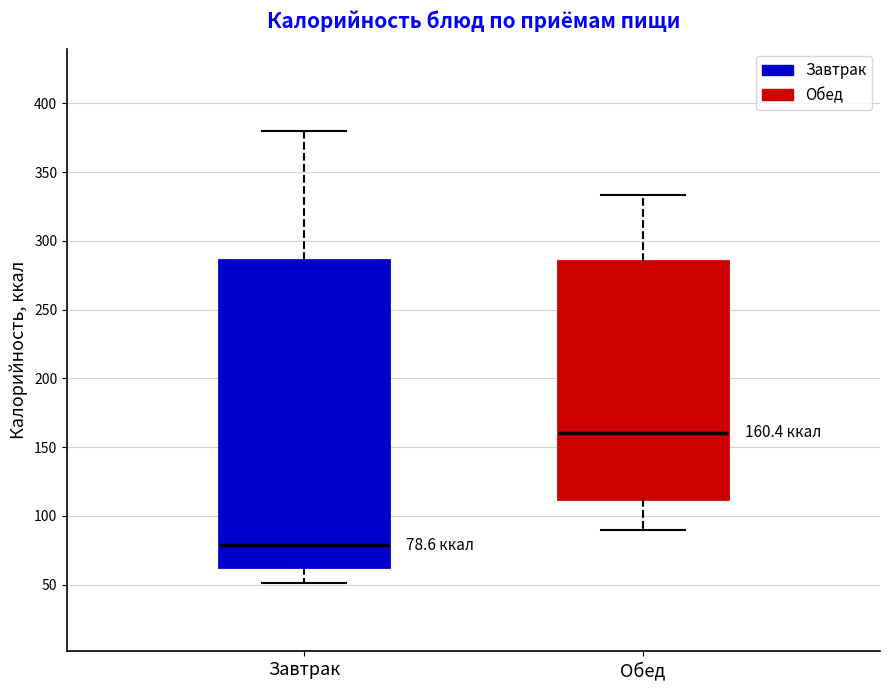

Comparing the boxes themselves (not the whiskers), which one is the tallest?

Завтрак